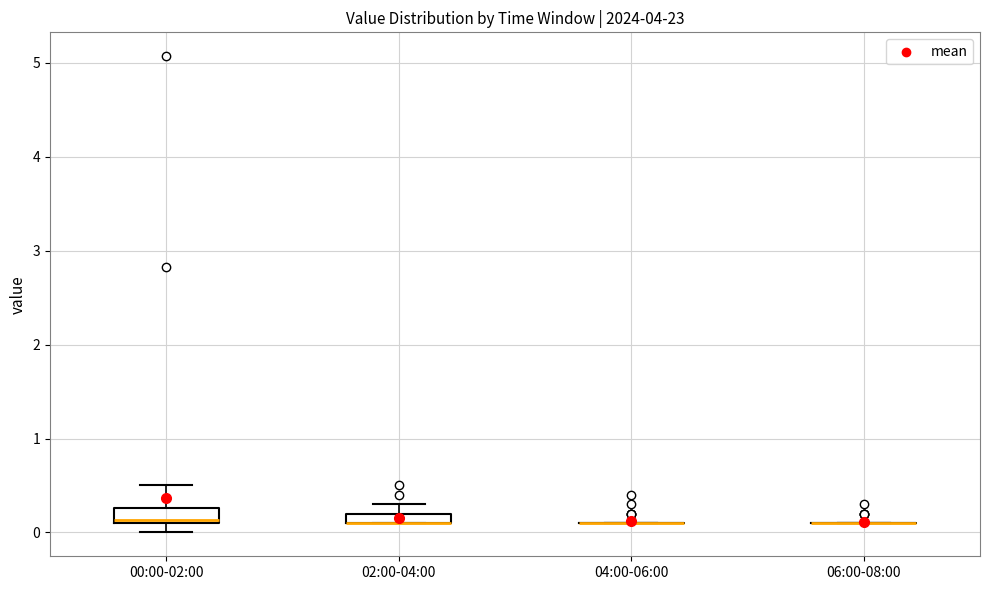

Where is the lower edge of the box for 02:00-04:00 on the y-axis? The values are not printed on the chart, so give them approximately, as read against the axis.

0.1